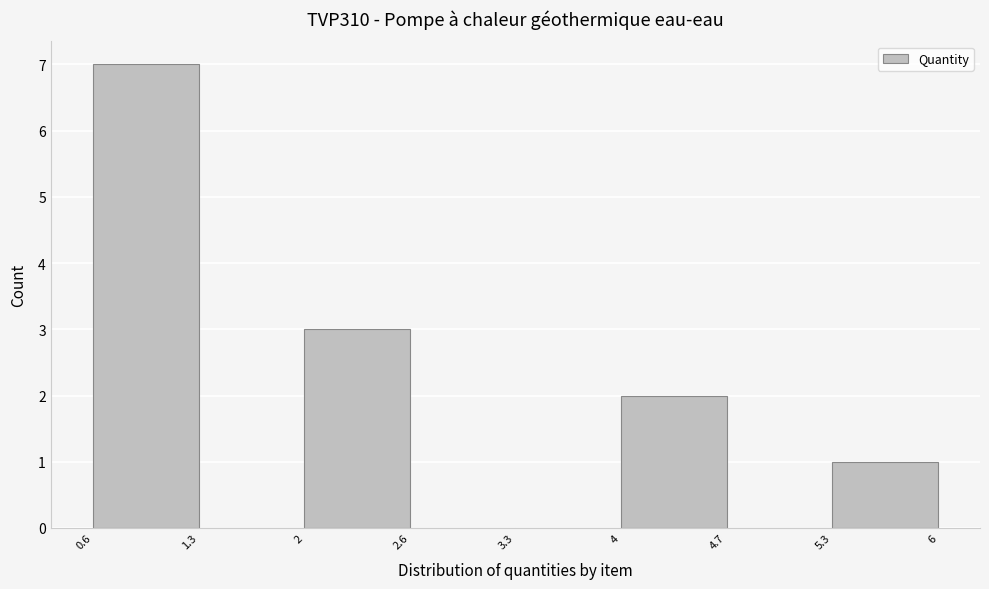

Over which range of the x-axis is the bar tallest?

0.6 to 1.3